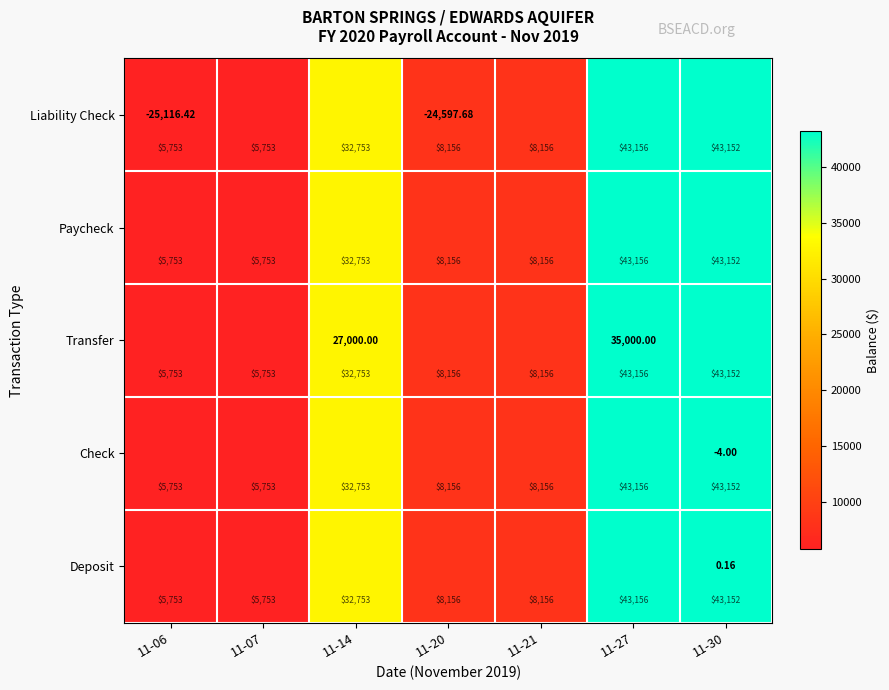

Between 11-27 and 11-21, which is larger?

11-27